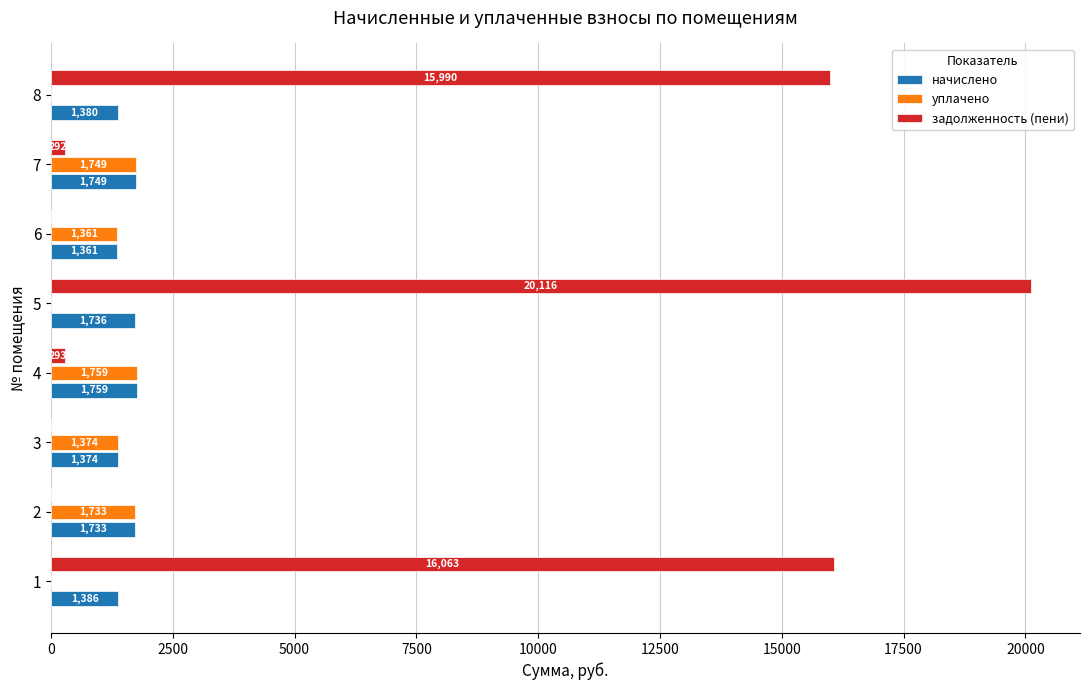

True or false: задолженность (пени) has a value of -11439.3 at 2.

False